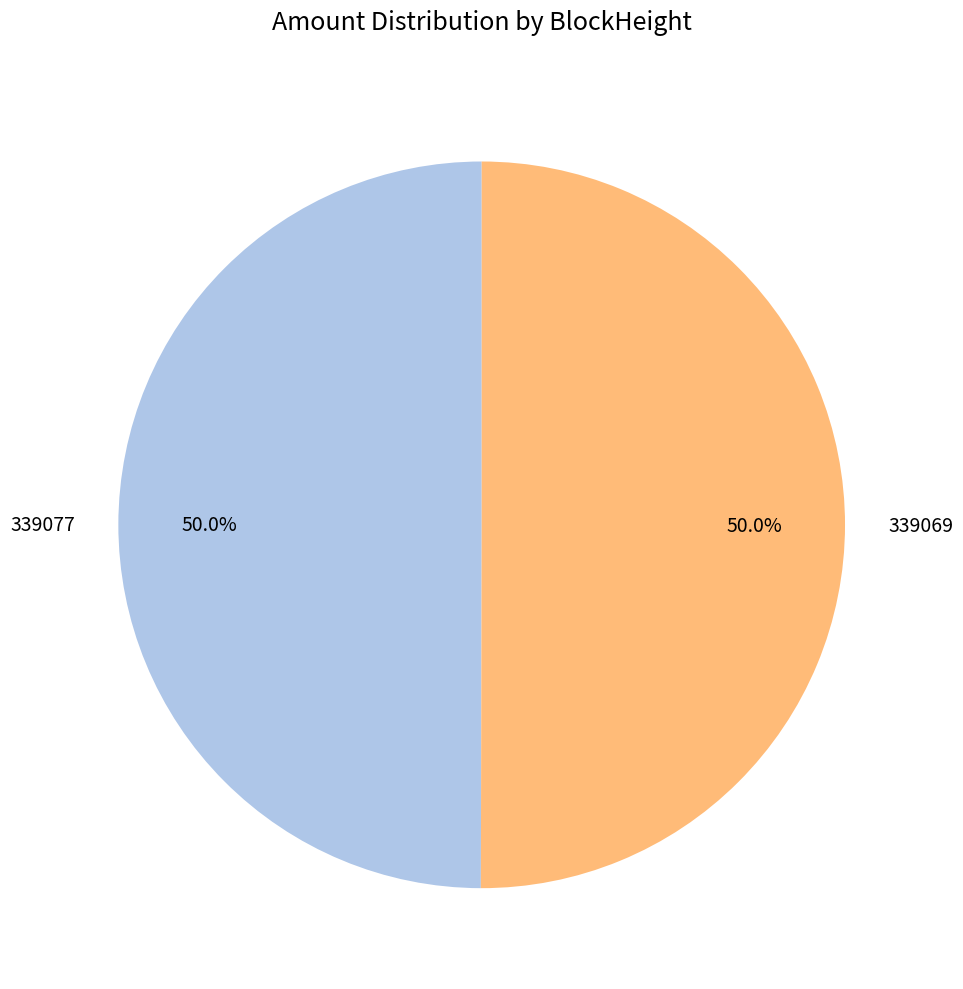

Is it true that 339069 is 99% of the pie?

False